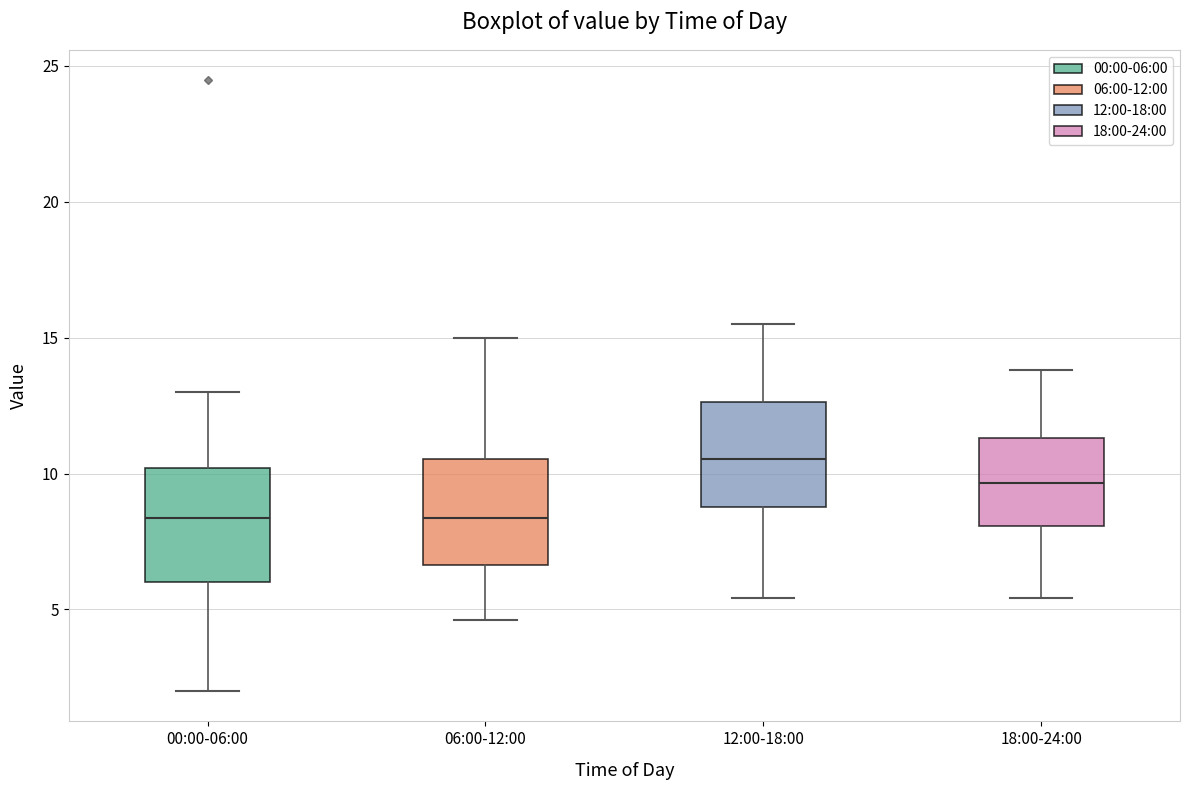

Reading left to right, read every box against the y-axis: the position of its median line, the range the box covers, and the ends of its whiskers. The values are not printed on the chart, so give them approximately, as read against the axis.

00:00-06:00: median 8.5, box 6.0 to 10.0, whiskers 2.0 to 13.0
06:00-12:00: median 8.5, box 6.5 to 10.5, whiskers 4.5 to 15.0
12:00-18:00: median 10.5, box 9.0 to 12.5, whiskers 5.5 to 15.5
18:00-24:00: median 9.5, box 8.0 to 11.5, whiskers 5.5 to 14.0